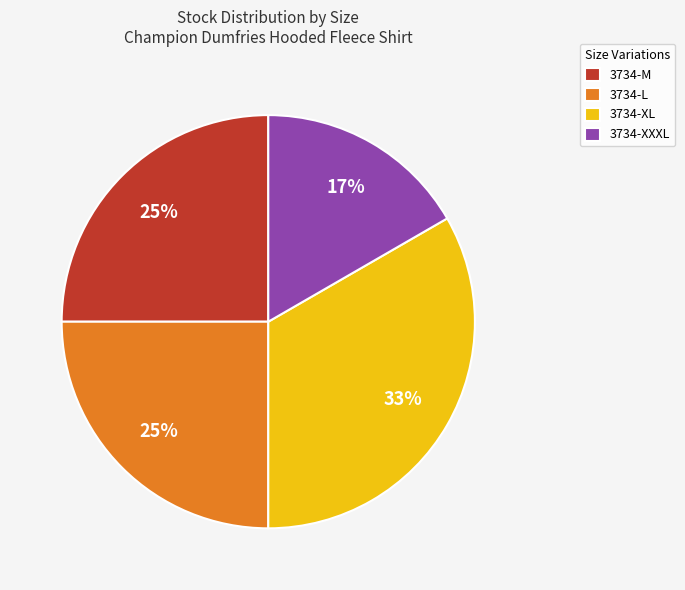

Which category has the biggest portion of the pie?

3734-XL